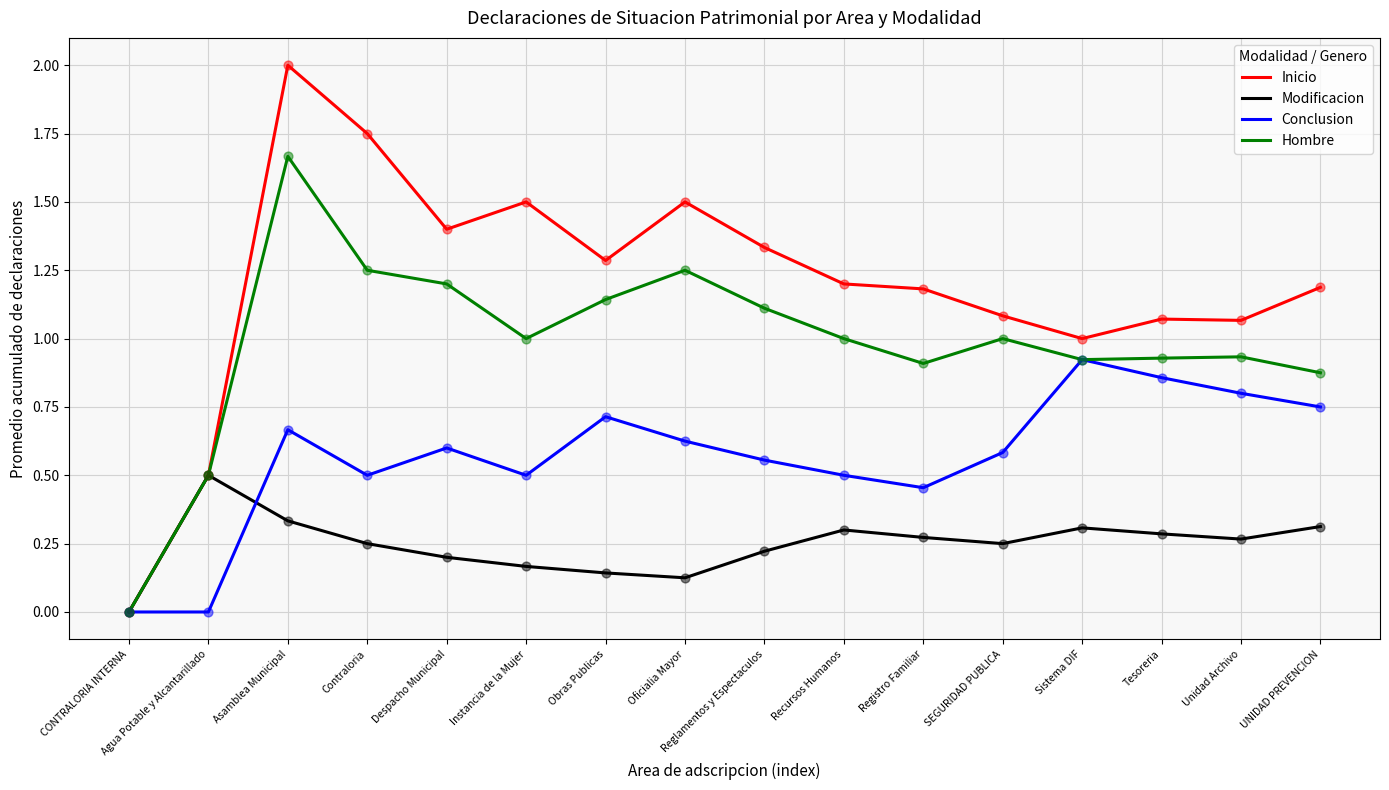

Which series changed the most between Despacho Municipal and Registro Familiar?

Hombre